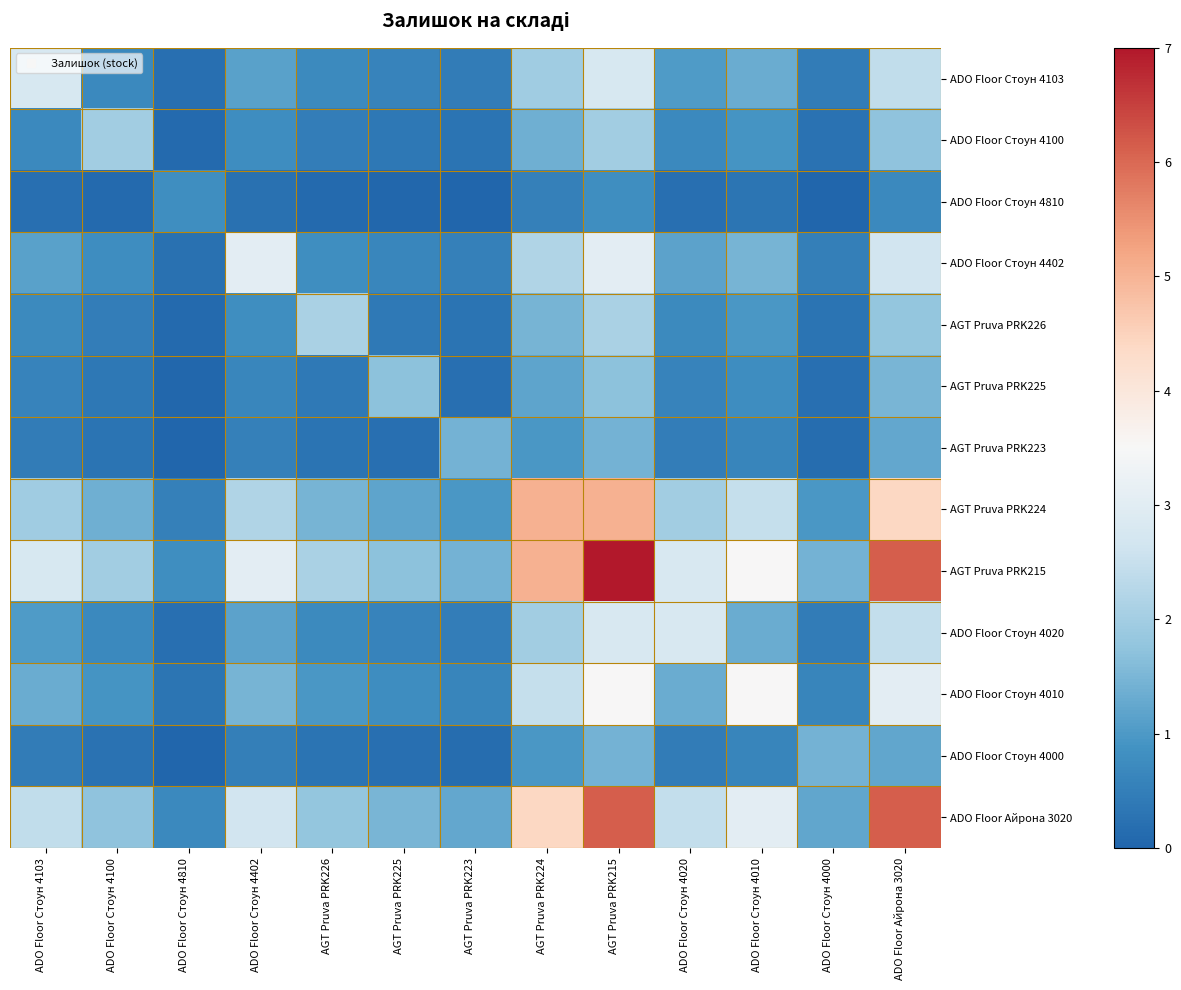

What is the total value across all series at ADO Floor Стоун 4103?

16.6